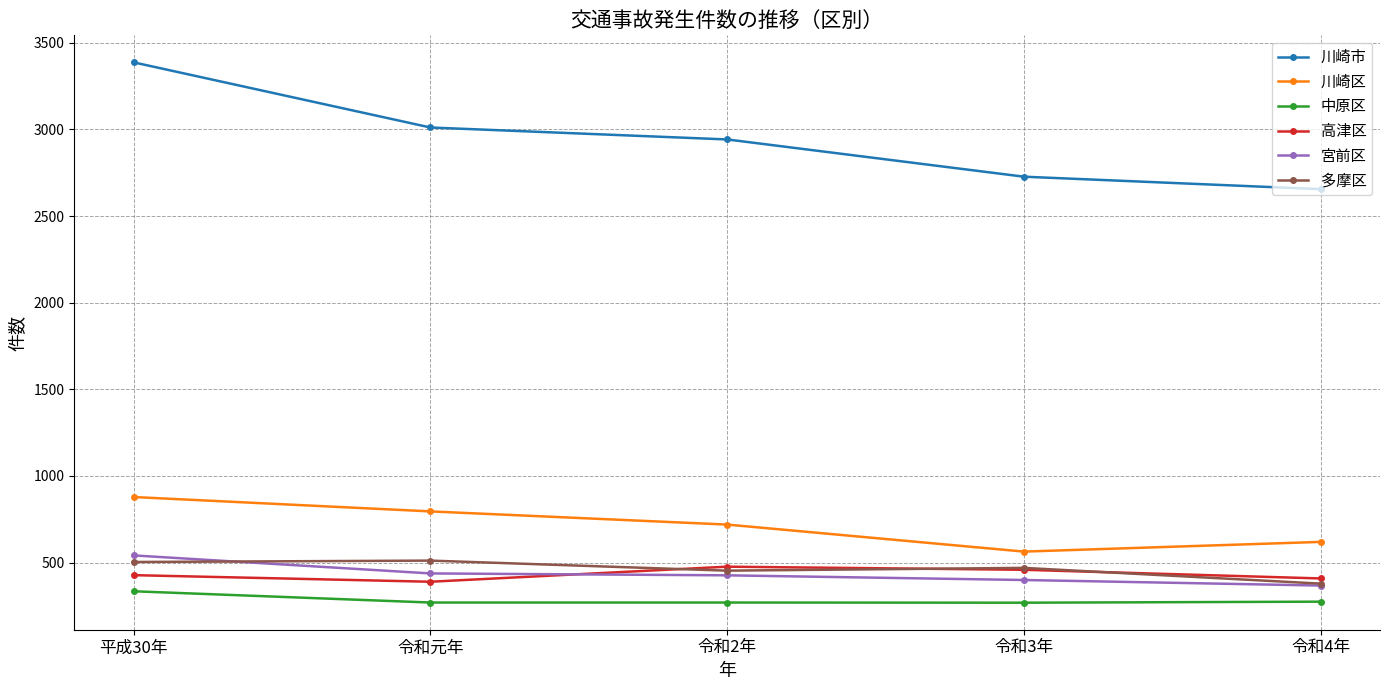

What is the value of the 多摩区 point at the 2nd from the left?

511